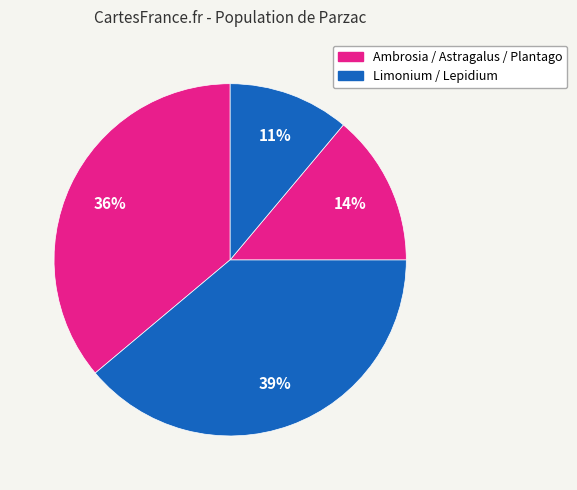

Is there any slice that represents more than half of the pie?

No